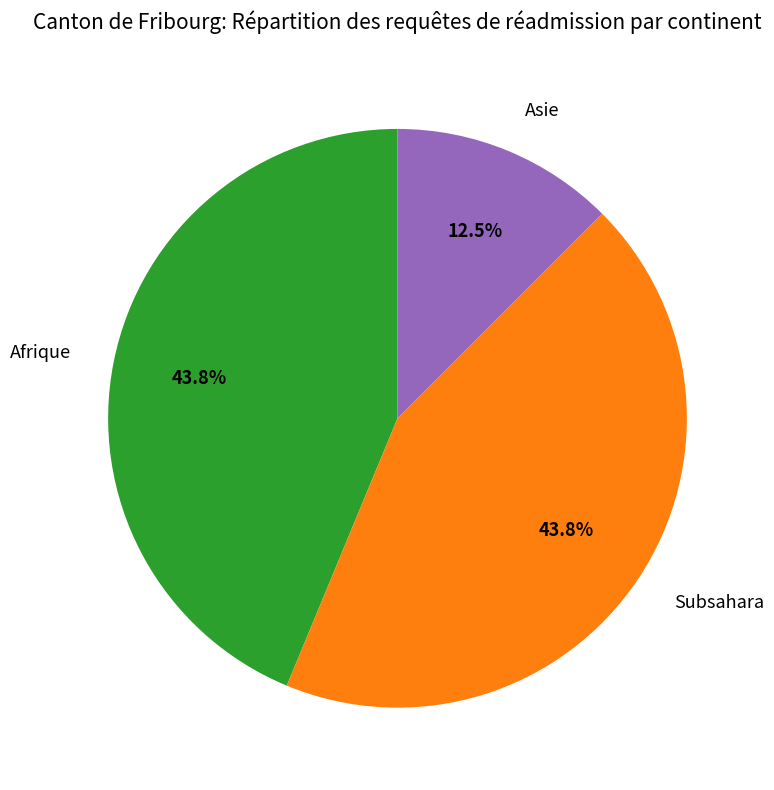

Is it true that Subsahara is 53% of the pie?

False